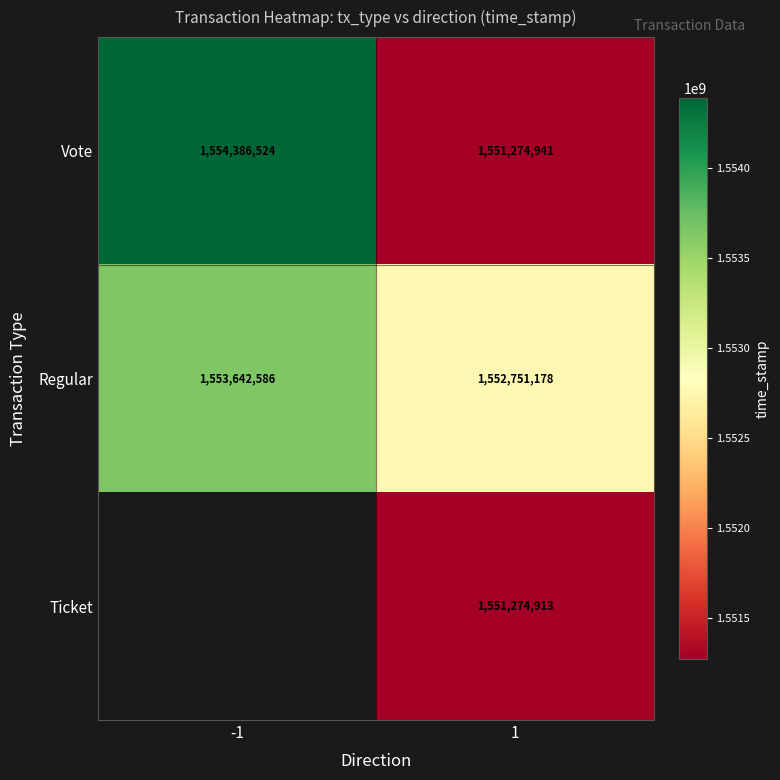

Rank the categories by Regular value from highest to lowest.

-1, 1